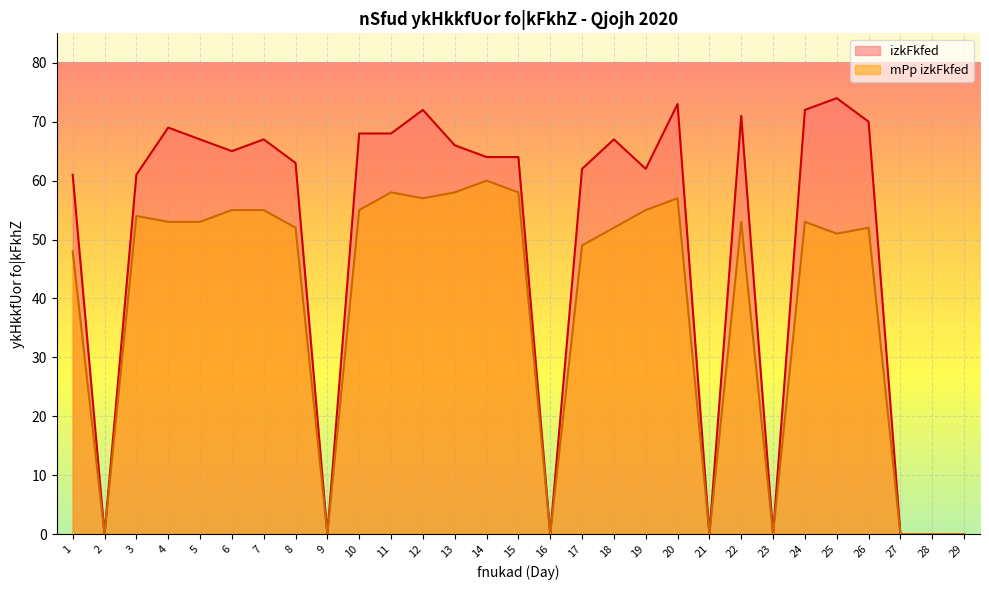

Is it true that mPp izkFkfed equals 53 at 22?

True